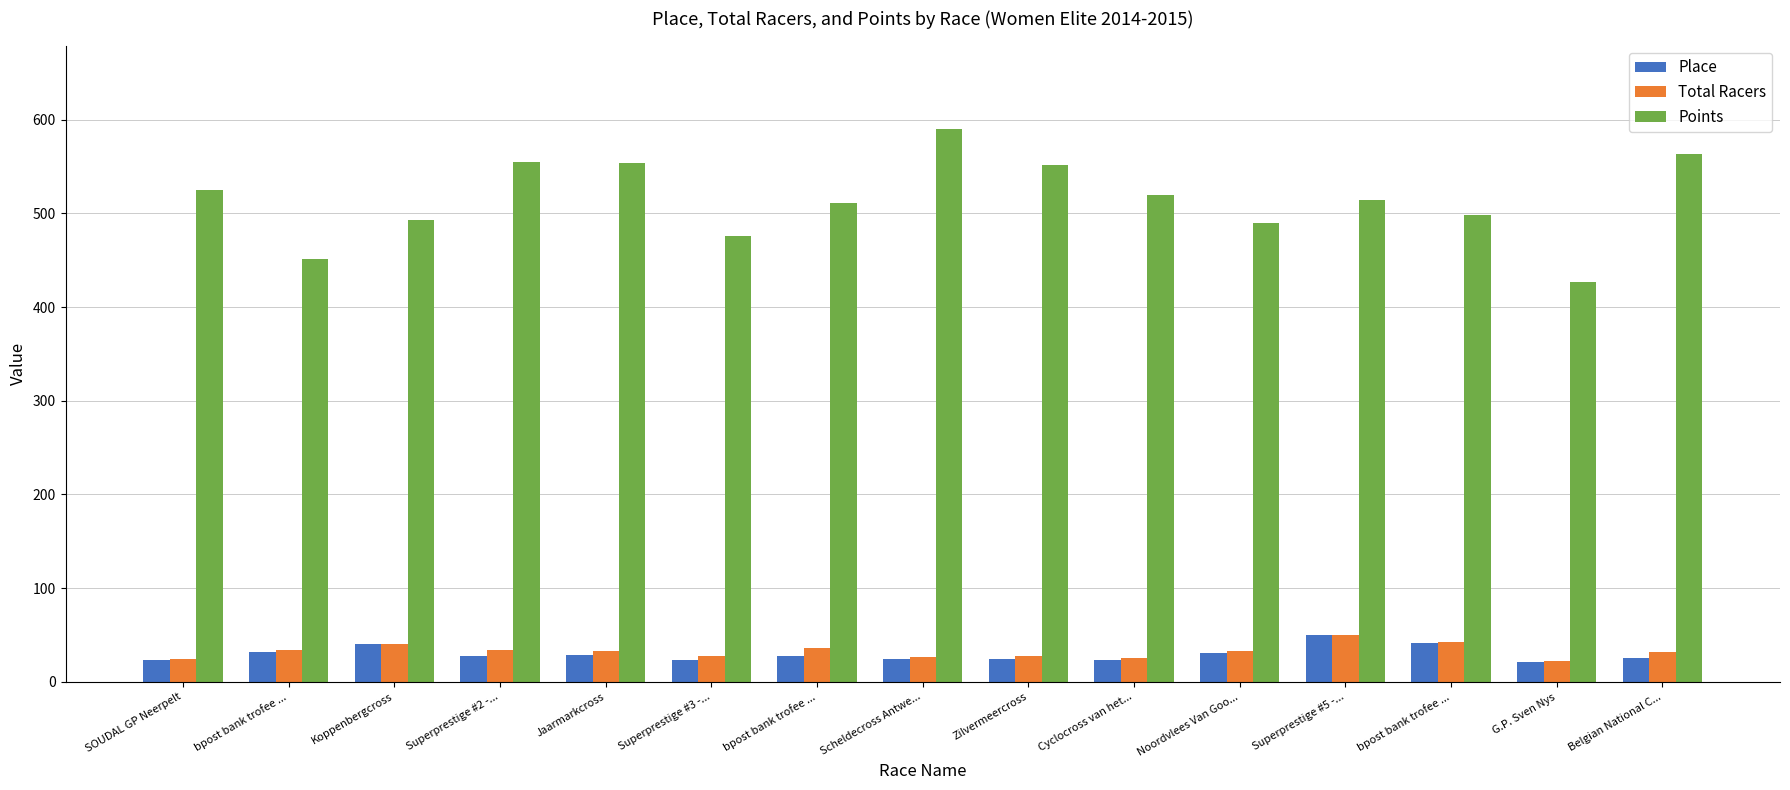

What are all the series names shown in the legend?

Place, Total Racers, Points